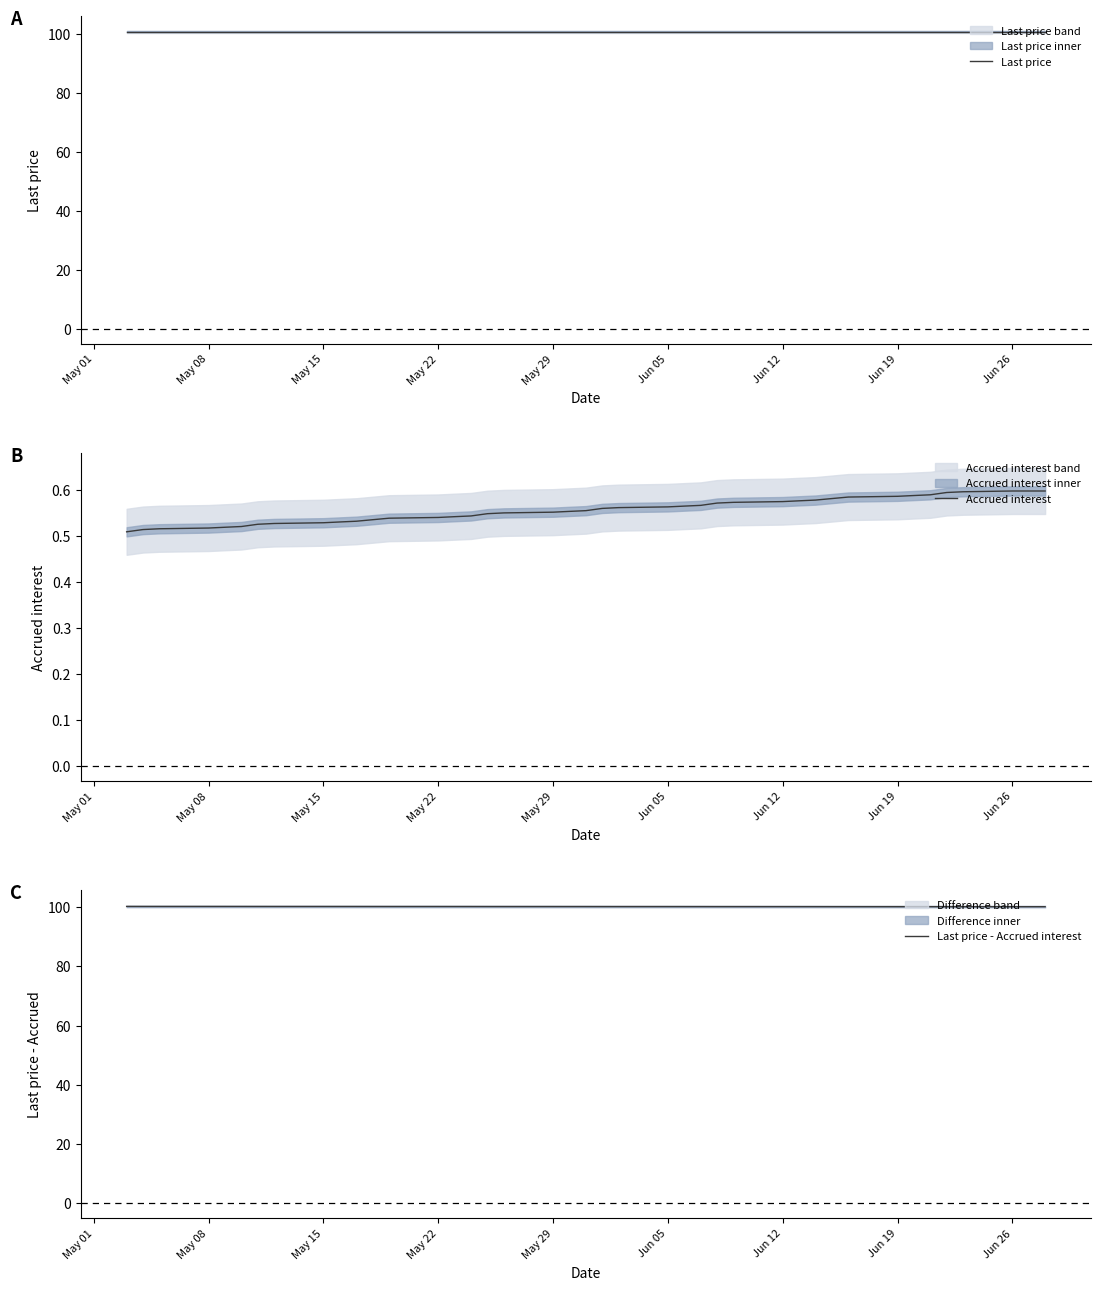

Does the chart have visible grid lines?

No